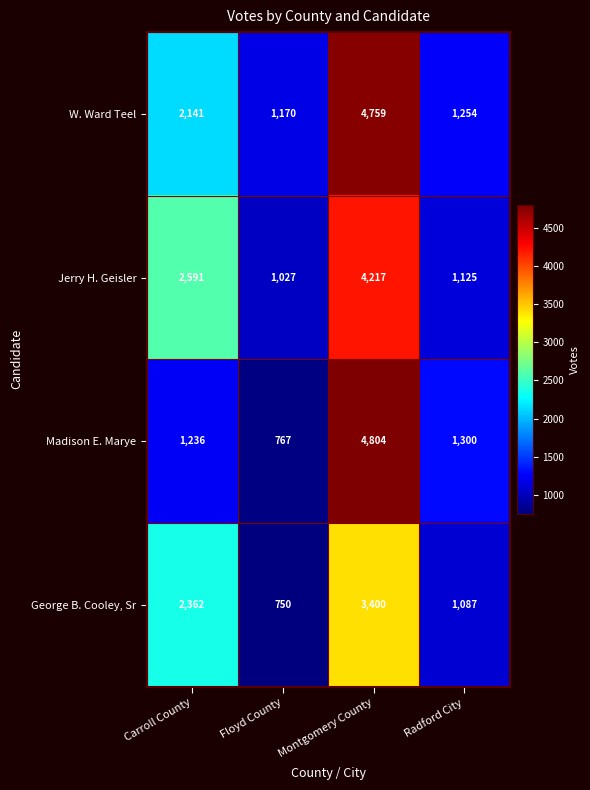

Which label corresponds to the largest value in the chart?

Montgomery County